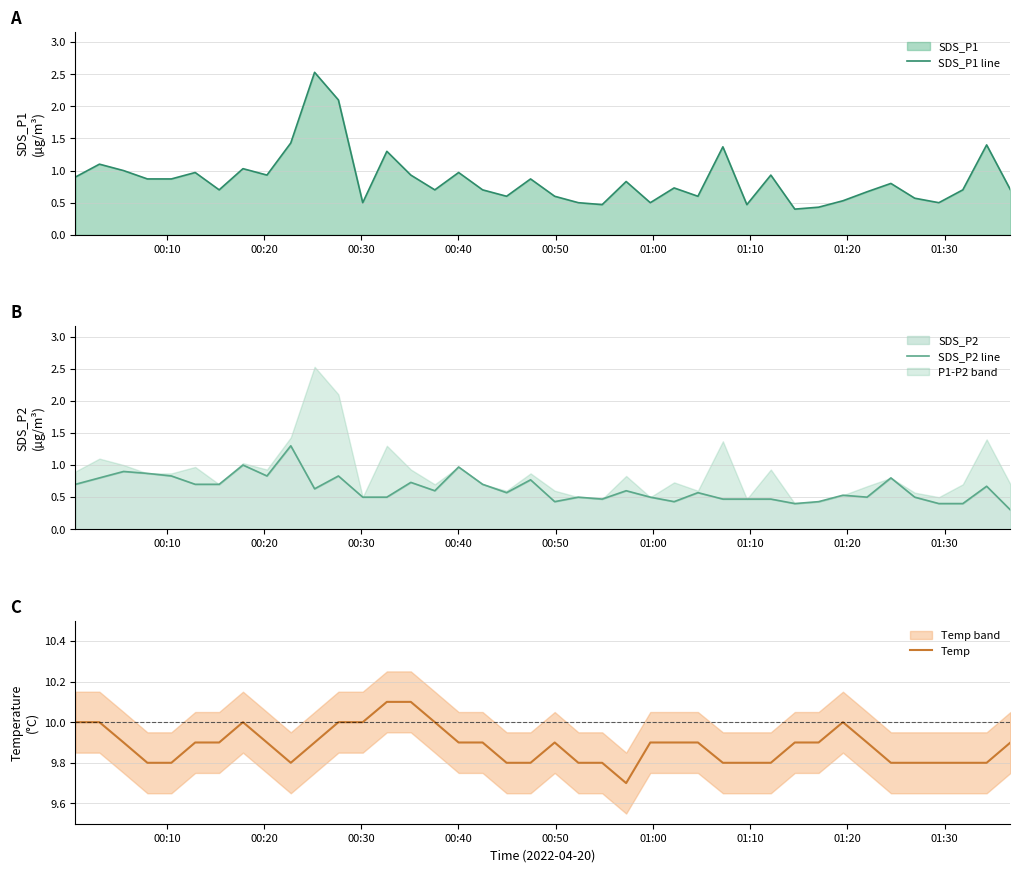

Reading left to right, what are all the values shown in this chart?

SDS_P1 line: 0.9	1.1	1.0	0.9	0.9	1.0	0.7	1.0	0.9	1.4	2.5	2.1	0.5	1.3	0.9	0.7	1.0	0.7	0.6	0.9	0.6	0.5	0.5	0.8	0.5	0.7	0.6	1.4	0.5	0.9	0.4	0.4	0.5	0.7	0.8	0.6	0.5	0.7	1.4	0.7
SDS_P2 line: 0.7	0.8	0.9	0.9	0.8	0.7	0.7	1.0	0.8	1.3	0.6	0.8	0.5	0.5	0.7	0.6	1.0	0.7	0.6	0.8	0.4	0.5	0.5	0.6	0.5	0.4	0.6	0.5	0.5	0.5	0.4	0.4	0.5	0.5	0.8	0.5	0.4	0.4	0.7	0.3
Temp: 10.0	10.0	9.9	9.8	9.8	9.9	9.9	10.0	9.9	9.8	9.9	10.0	10.0	10.1	10.1	10.0	9.9	9.9	9.8	9.8	9.9	9.8	9.8	9.7	9.9	9.9	9.9	9.8	9.8	9.8	9.9	9.9	10.0	9.9	9.8	9.8	9.8	9.8	9.8	9.9